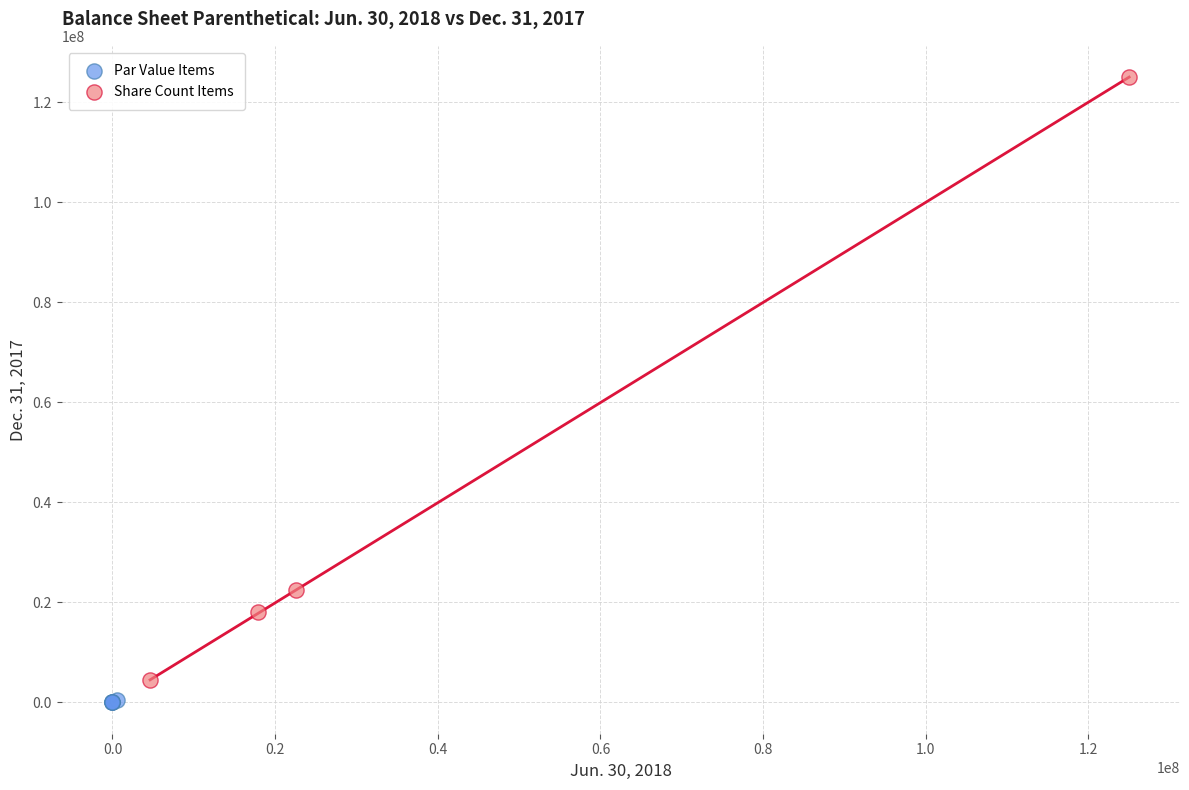

Which series contains the lowest Y value?

Par Value Items